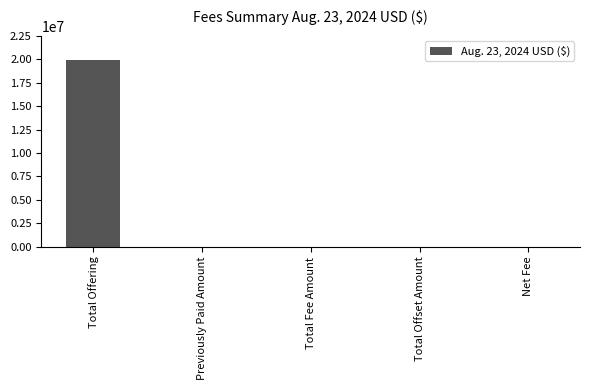

Which category has the highest value across all series?

Total Offering